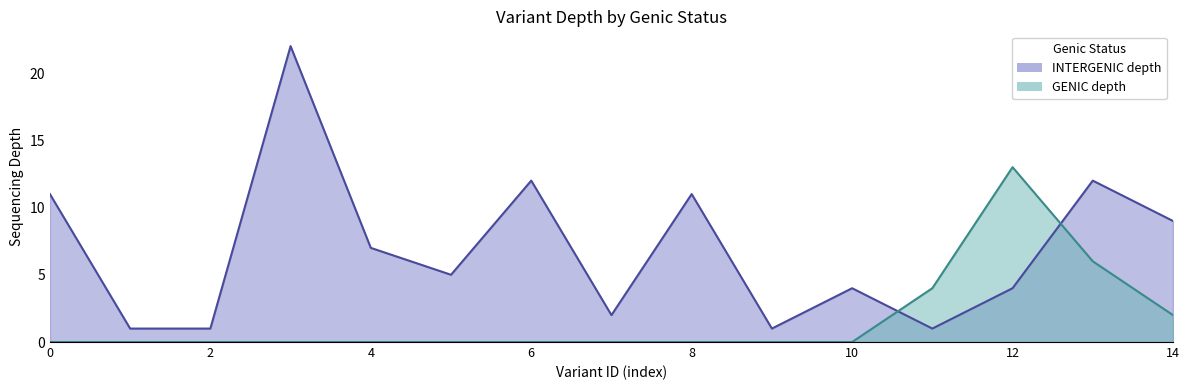

Rank the series by their maximum value, from highest to lowest.

INTERGENIC depth (line), GENIC depth (line)